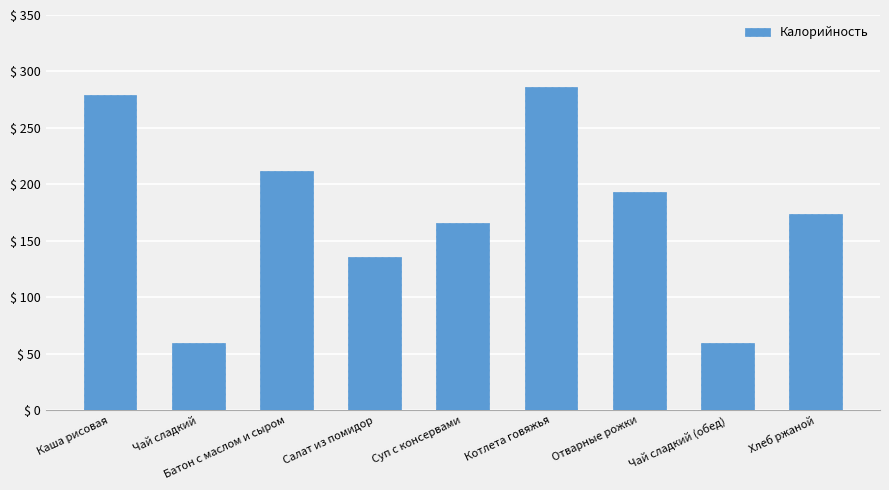

How many bars are there in total?

9